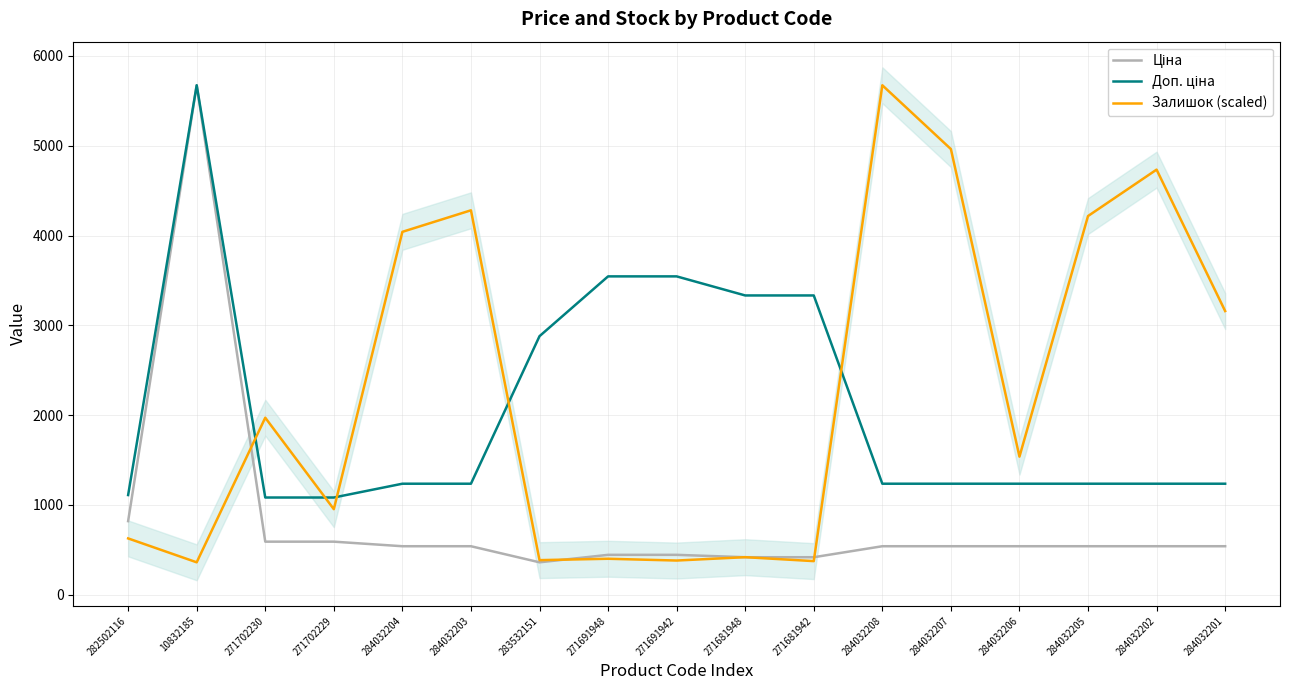

What is the label of the 9th point from the right?

271691942